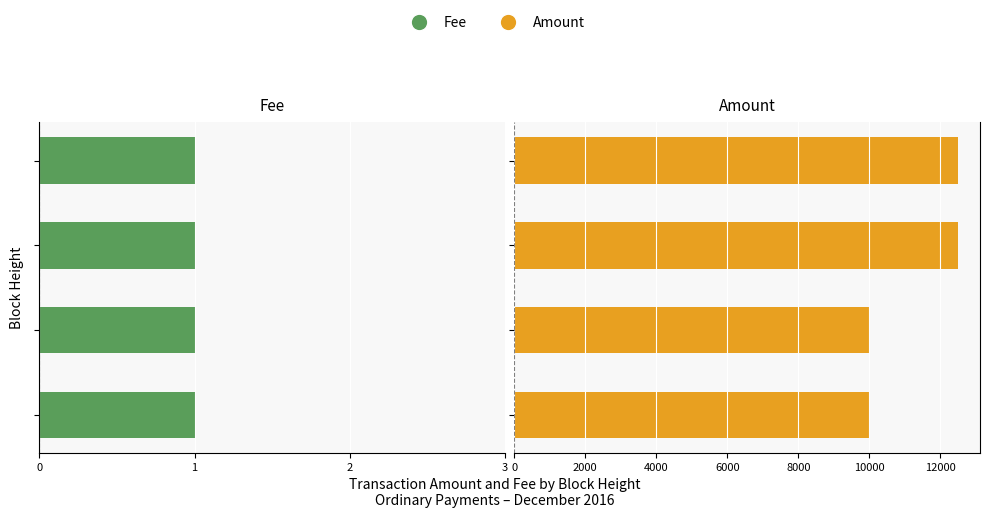

How many bars are there in each group?

2